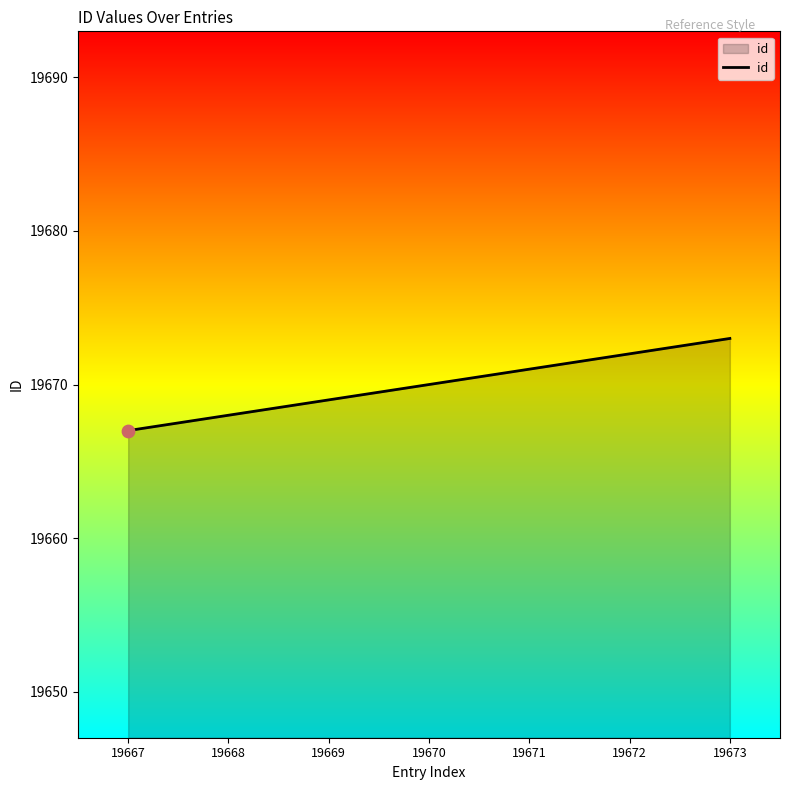

Approximately how many times larger is the value at 19671 compared to 19669?

1.0